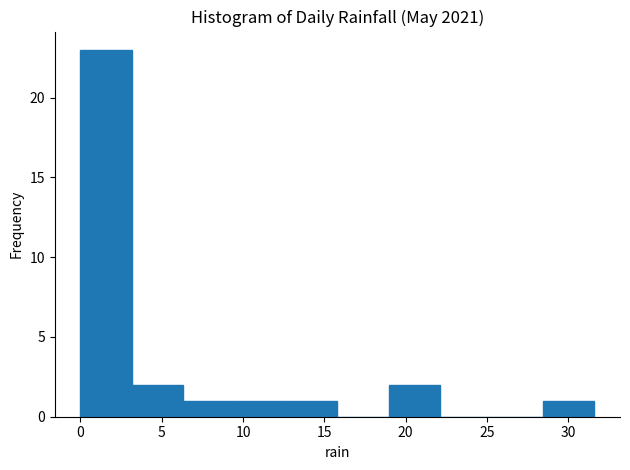

Which range on the x-axis has the tallest bar?

0.0 to 3.0